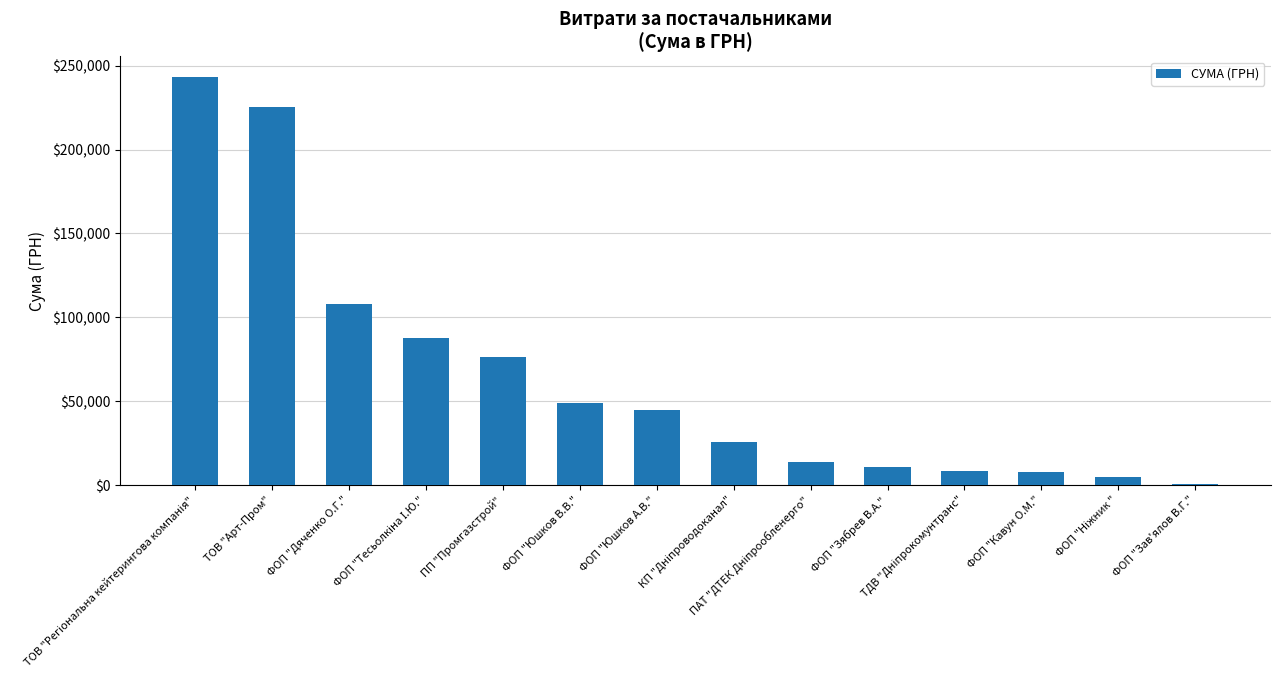

What is the approximate value at ФОП "Зябрев В.А."?

10500.0